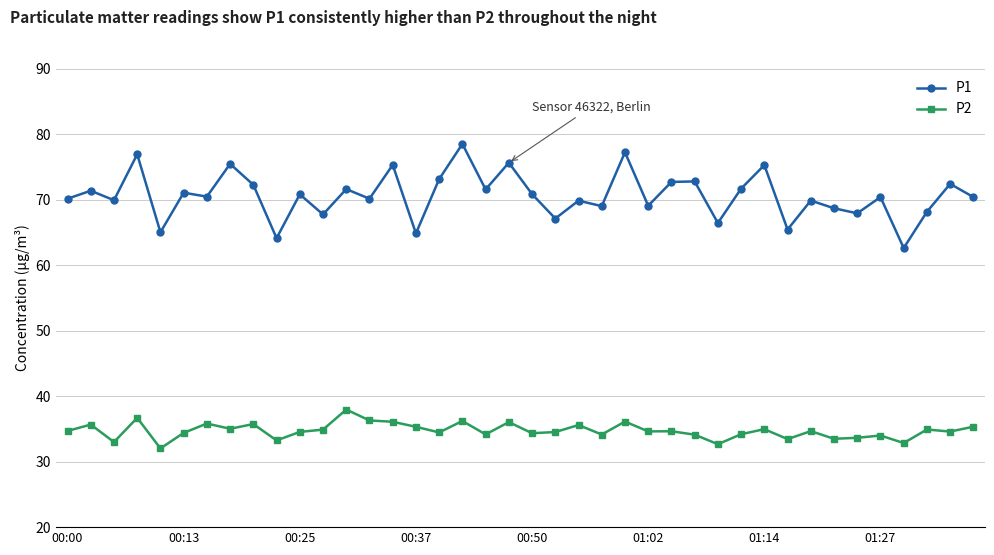

What is the smallest value displayed?

32.0